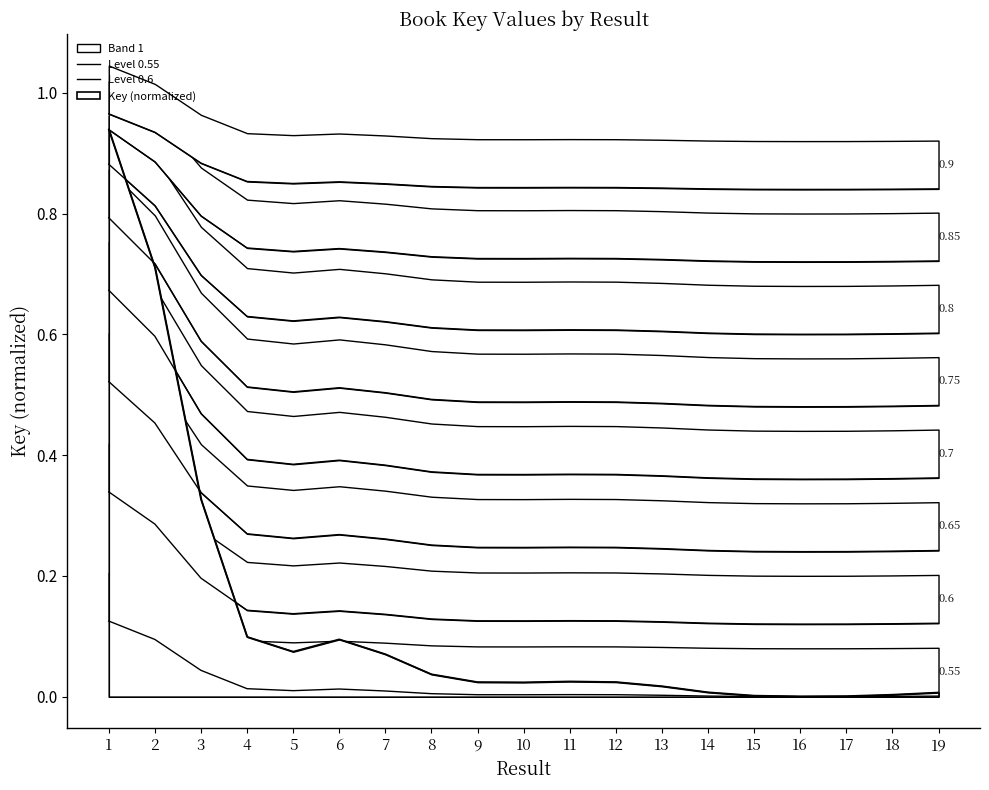

What is the difference between the maximum and second lowest values in the Level 0.6 series?

0.2